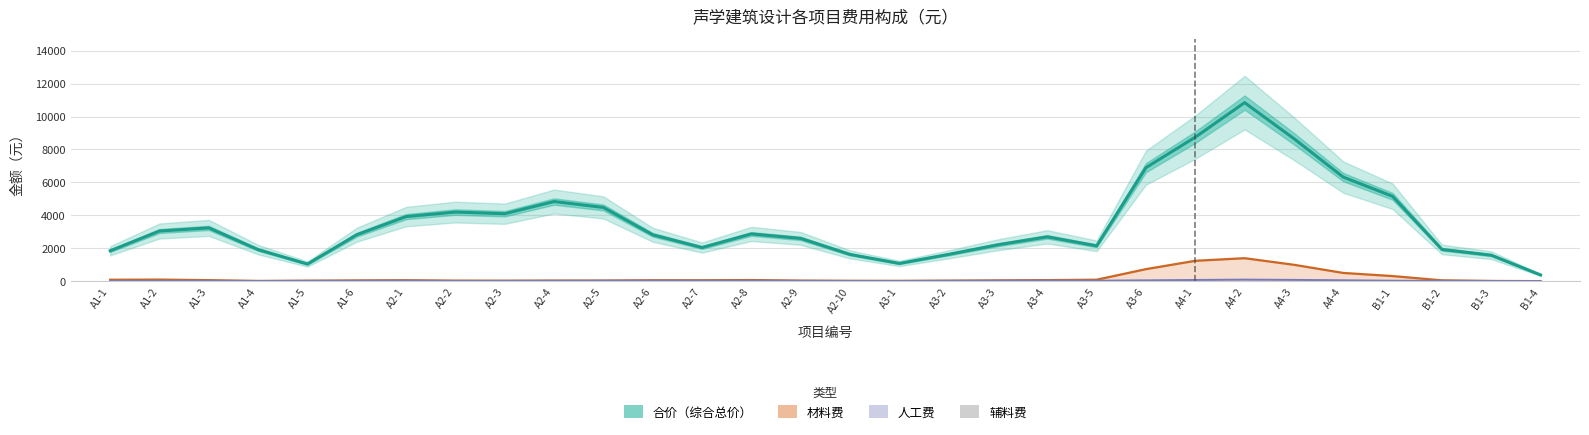

Reading left to right, extract all data points from this chart.

合价（综合总价）: A1-1=1850.0	A1-2=3050.0	A1-3=3240.0	A1-4=1920.0	A1-5=1045.3	A1-6=2825.3	A2-1=3925.3	A2-2=4200.0	A2-3=4100.0	A2-4=4840.0	A2-5=4480.0	A2-6=2820.0	A2-7=2046.7	A2-8=2873.3	A2-9=2600.0	A2-10=1629.3	A3-1=1082.7	A3-2=1632.0	A3-3=2216.0	A3-4=2696.0	A3-5=2150.0	A3-6=6896.7	A4-1=8746.7	A4-2=10843.3	A4-3=8656.7	A4-4=6323.3	B1-1=5156.7	B1-2=1933.3	B1-3=1583.3	B1-4=383.3
材料费: A1-1=91.7	A1-2=101.7	A1-3=68.3	A1-4=19.3	A1-5=34.3	A1-6=52.7	A2-1=63.3	A2-2=39.3	A2-3=36.0	A2-4=42.7	A2-5=43.7	A2-6=62.0	A2-7=62.0	A2-8=75.0	A2-9=40.0	A2-10=28.3	A3-1=25.0	A3-2=36.7	A3-3=53.3	A3-4=70.0	A3-5=93.3	A3-6=736.7	A4-1=1241.7	A4-2=1400.0	A4-3=1000.0	A4-4=505.0	B1-1=315.0	B1-2=56.7	B1-3=19.3	B1-4=9.3
人工费: A1-1=20.0	A1-2=26.7	A1-3=26.7	A1-4=18.3	A1-5=26.7	A1-6=26.7	A2-1=33.3	A2-2=20.0	A2-3=21.7	A2-4=28.3	A2-5=35.0	A2-6=35.0	A2-7=31.7	A2-8=33.3	A2-9=26.7	A2-10=20.0	A3-1=18.3	A3-2=28.3	A3-3=35.0	A3-4=38.3	A3-5=35.0	A3-6=56.7	A4-1=78.3	A4-2=100.0	A4-3=83.3	A4-4=60.0	B1-1=33.3	B1-2=26.7	B1-3=18.3	B1-4=11.7
辅料费: A1-1=10.0	A1-2=10.0	A1-3=10.0	A1-4=10.0	A1-5=2.0	A1-6=2.0	A2-1=5.0	A2-2=5.0	A2-3=2.0	A2-4=5.0	A2-5=2.0	A2-6=5.0	A2-7=2.0	A2-8=5.0	A2-9=5.0	A2-10=5.0	A3-1=2.0	A3-2=5.0	A3-3=2.0	A3-4=5.0	A3-5=5.0	A3-6=2.0	A4-1=10.0	A4-2=10.0	A4-3=10.0	A4-4=10.0	B1-1=10.0	B1-2=10.0	B1-3=10.0	B1-4=2.0